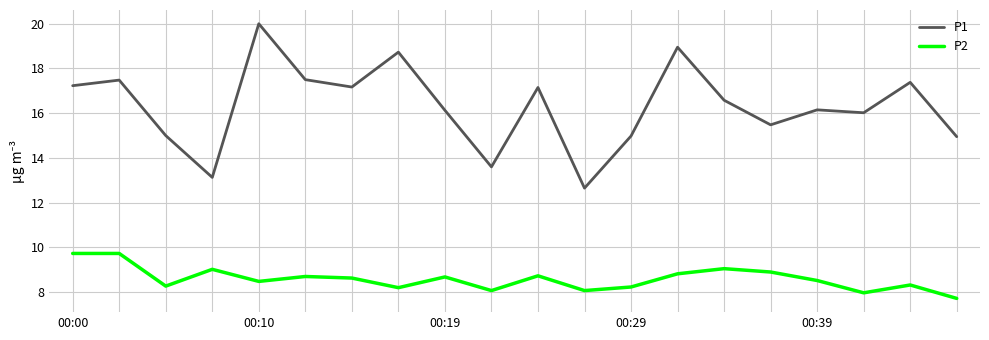

List the series in order of their peak value, highest first.

P1, P2